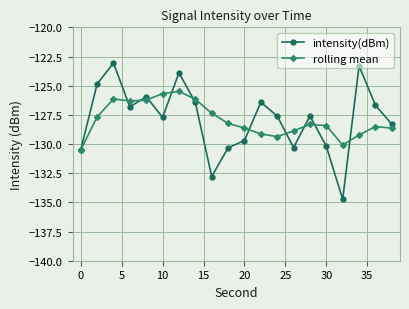

What is the maximum value for rolling mean?

-125.5